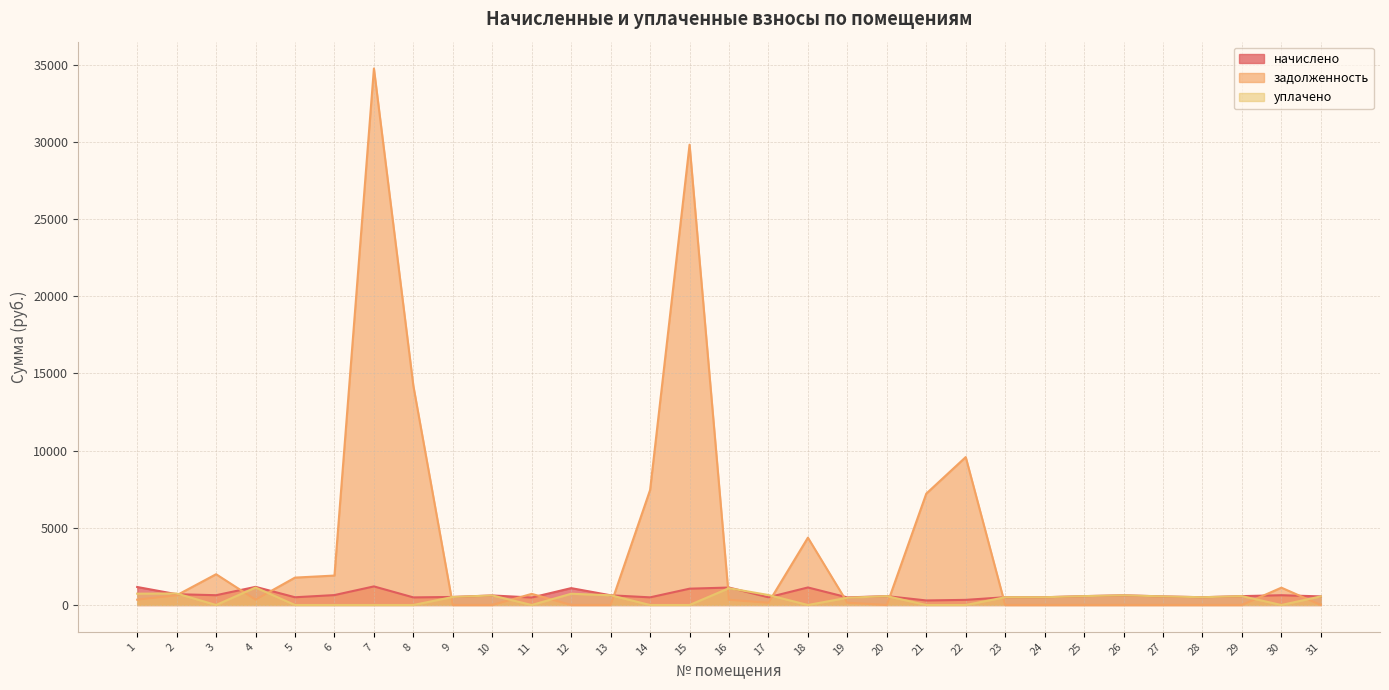

How many positive values does the уплачено series have?

19